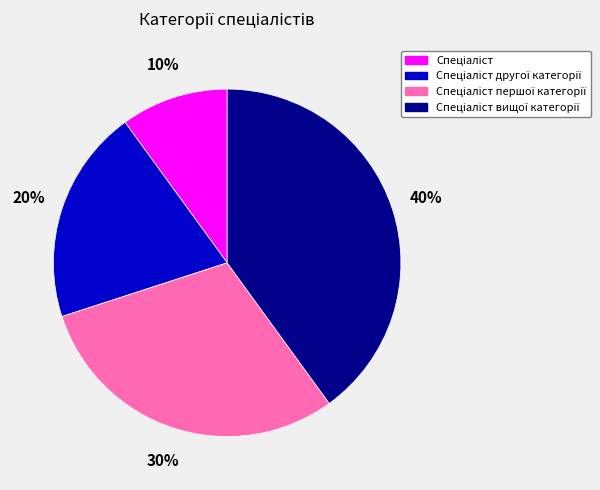

Count the number of slices in the pie.

4